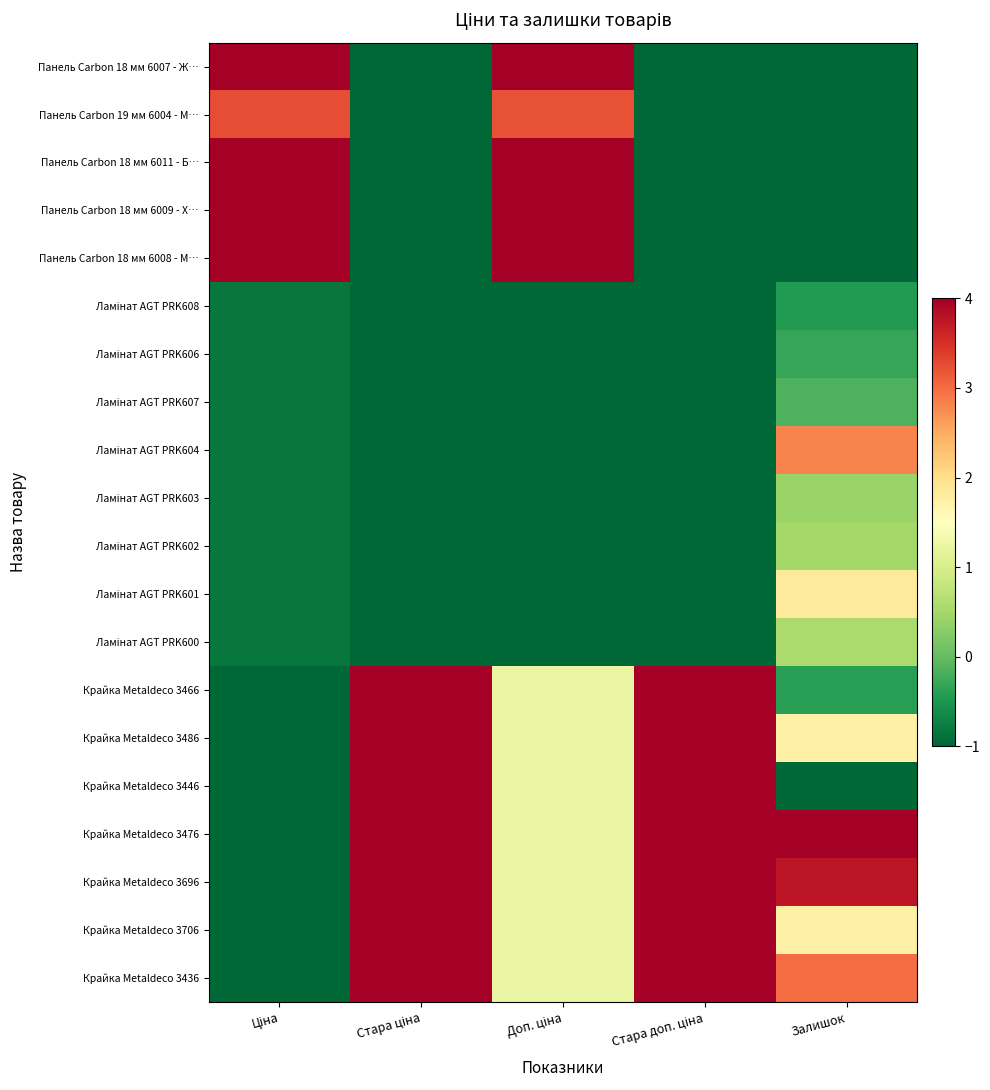

What is the difference between the highest and lowest values at Стара доп. ціна?

5.0